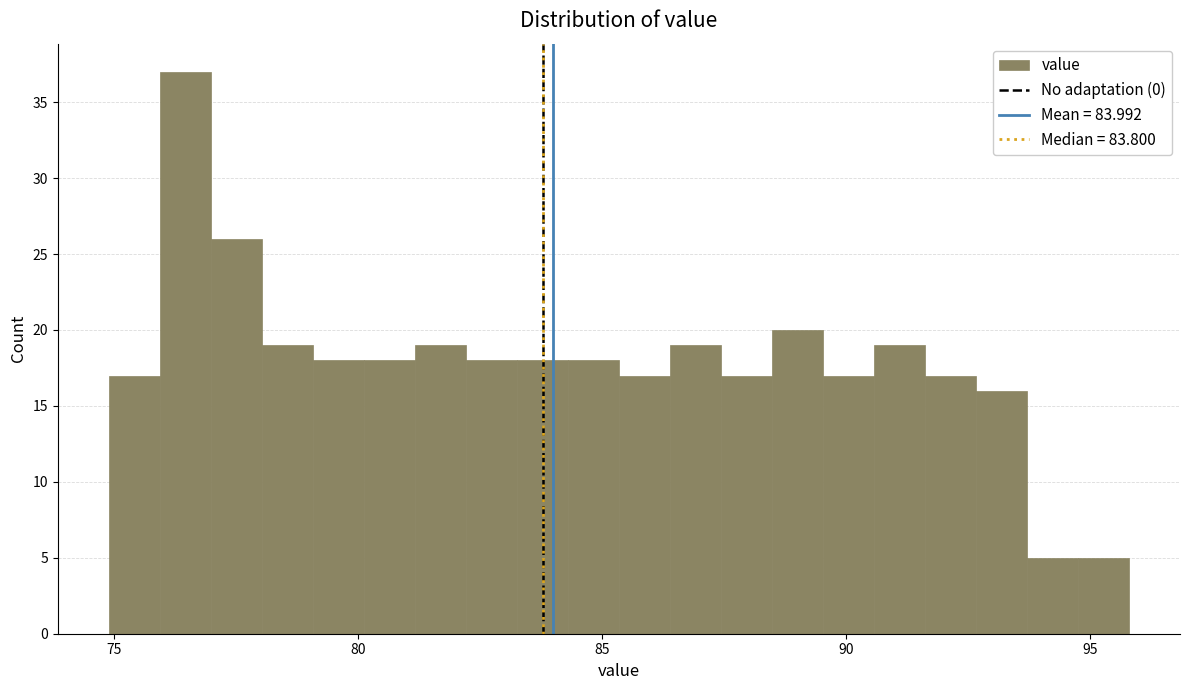

Read against the x-axis, roughly where is the centre of the tallest bar?

76.5